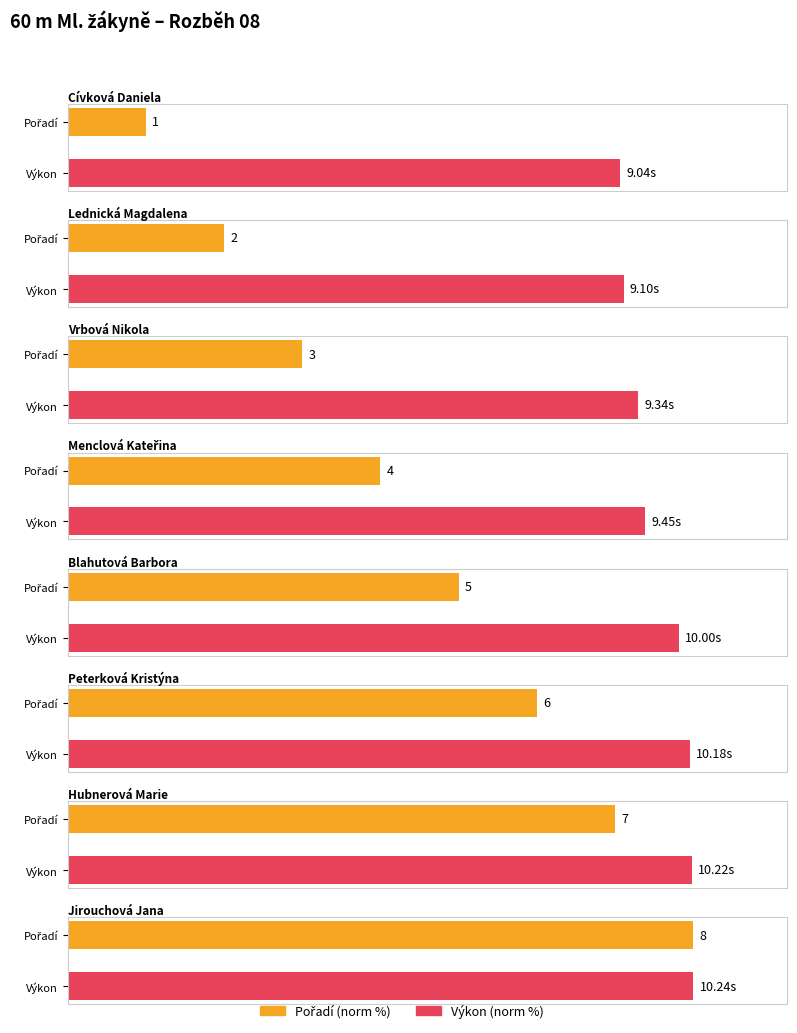

At how many categories does at least one series exceed 2?

8